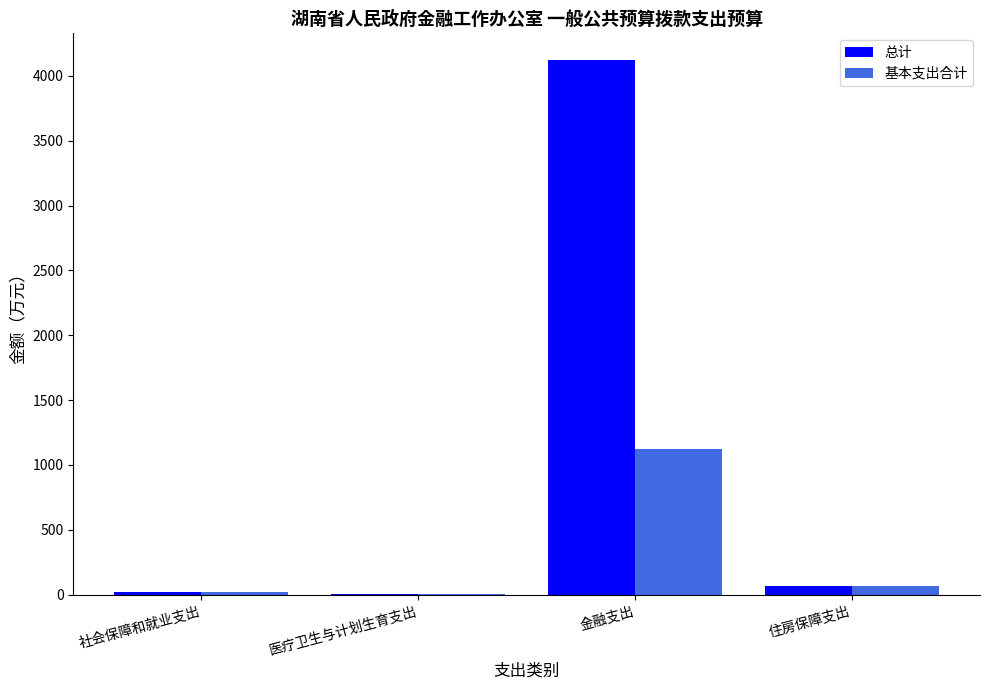

What is the total value across all series at 金融支出?

5242.8